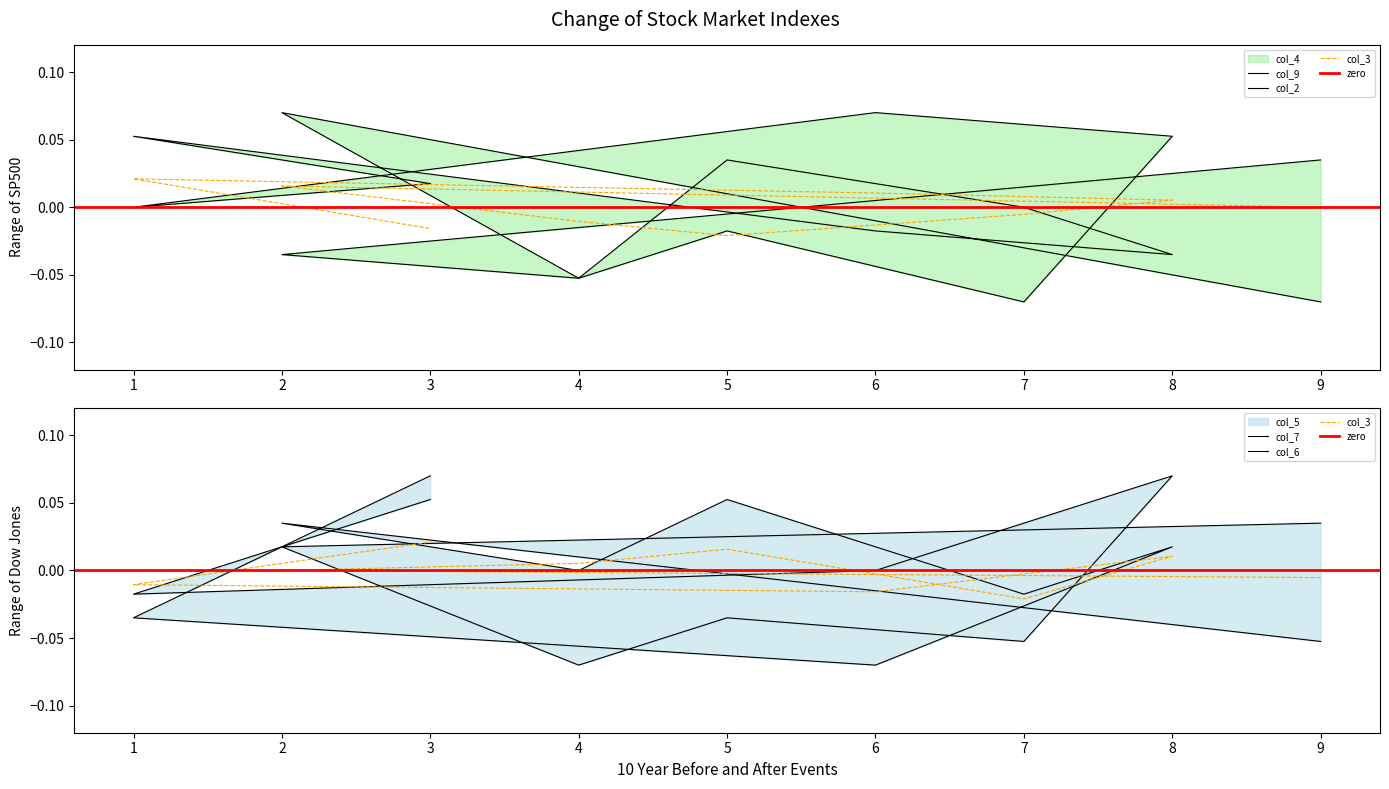

Count the col_2 values in the range 0 to 1.

5